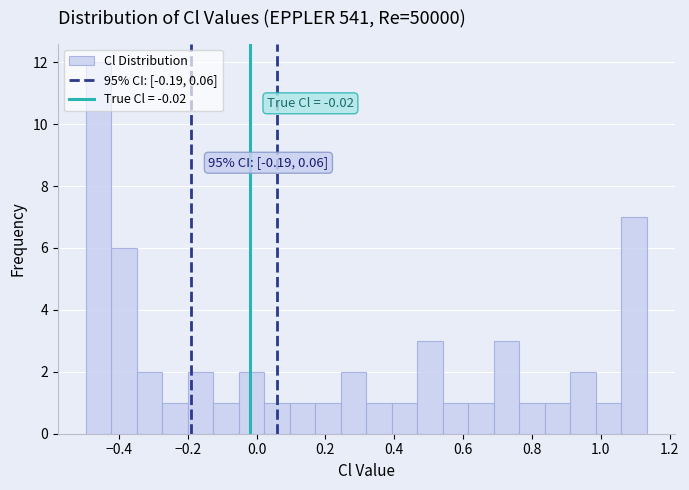

Around what value on the x-axis is the tallest bar? Give the approximate position of its centre, as read against the axis.

-0.46